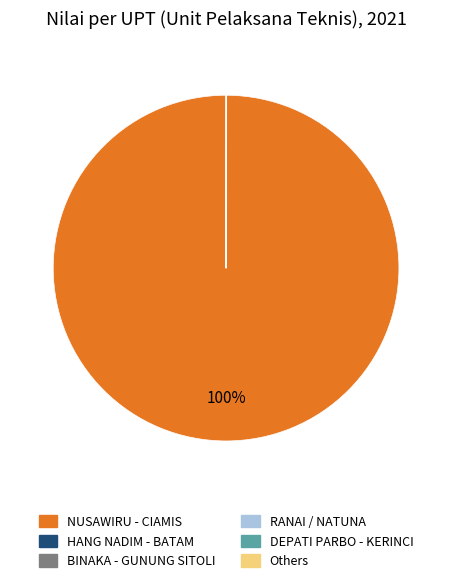

Does any single category account for the majority?

Yes